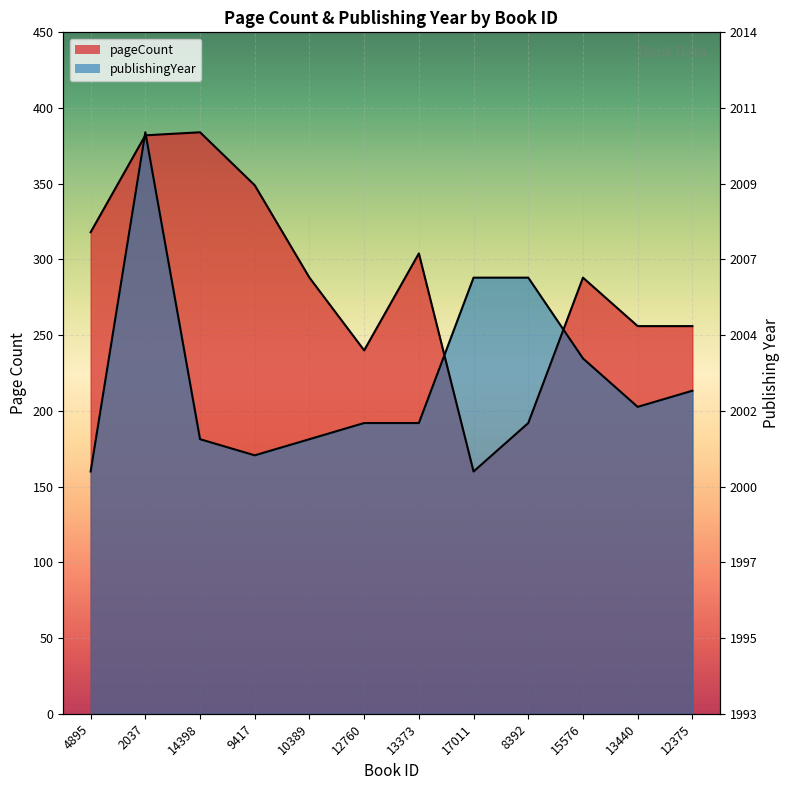

Where is pageCount nearest to the value 272?

10389